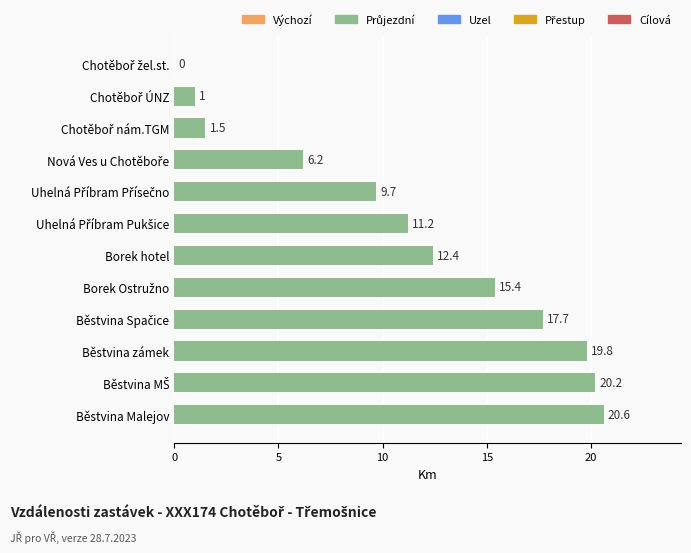

What is the sum of all values?

135.7